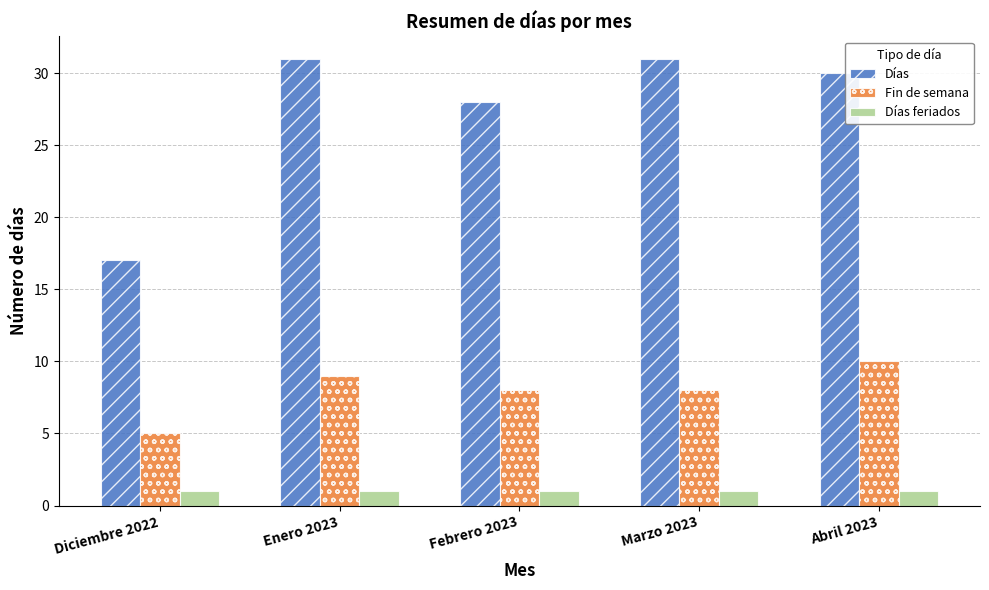

How many groups of bars are there?

5